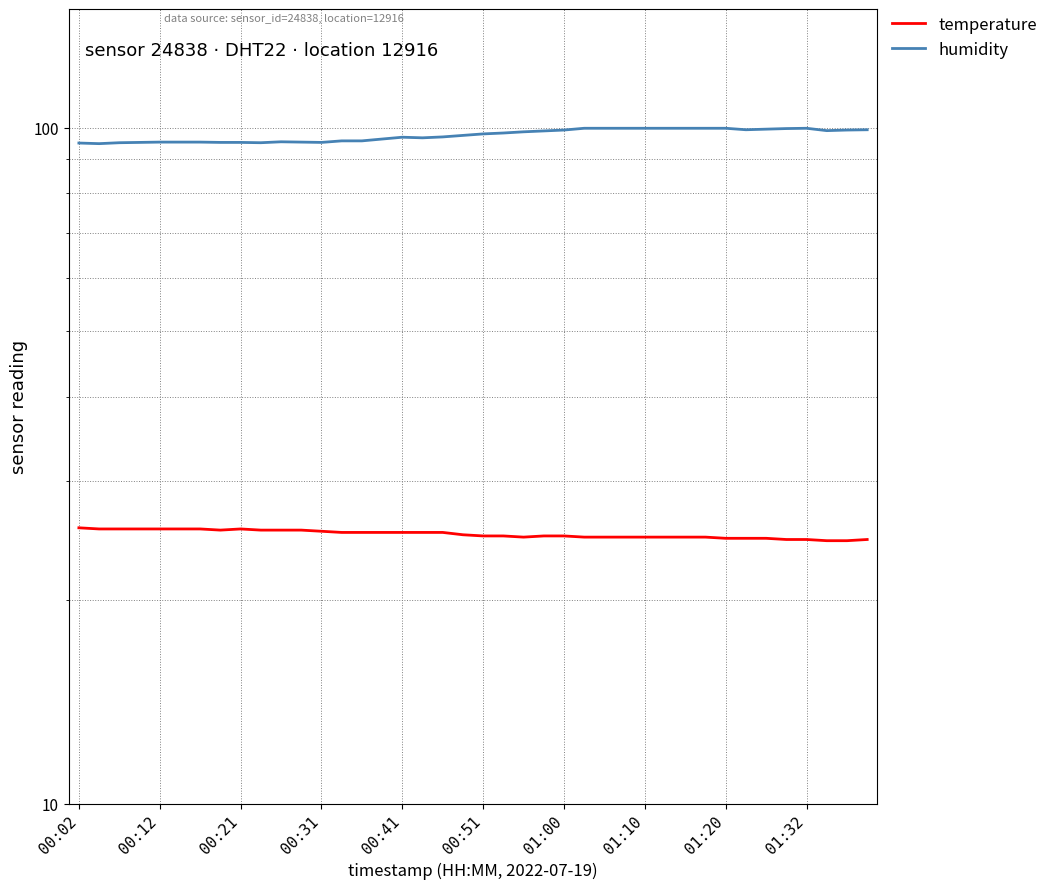

Count the number of data series in this chart.

2